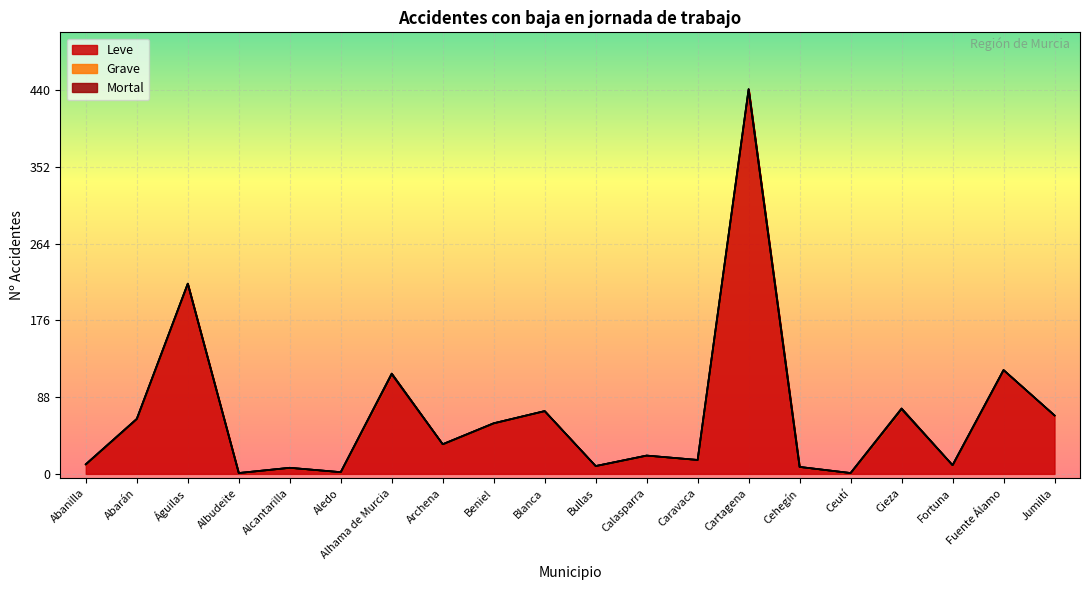

At which category is the sum across all series the highest?

Cartagena